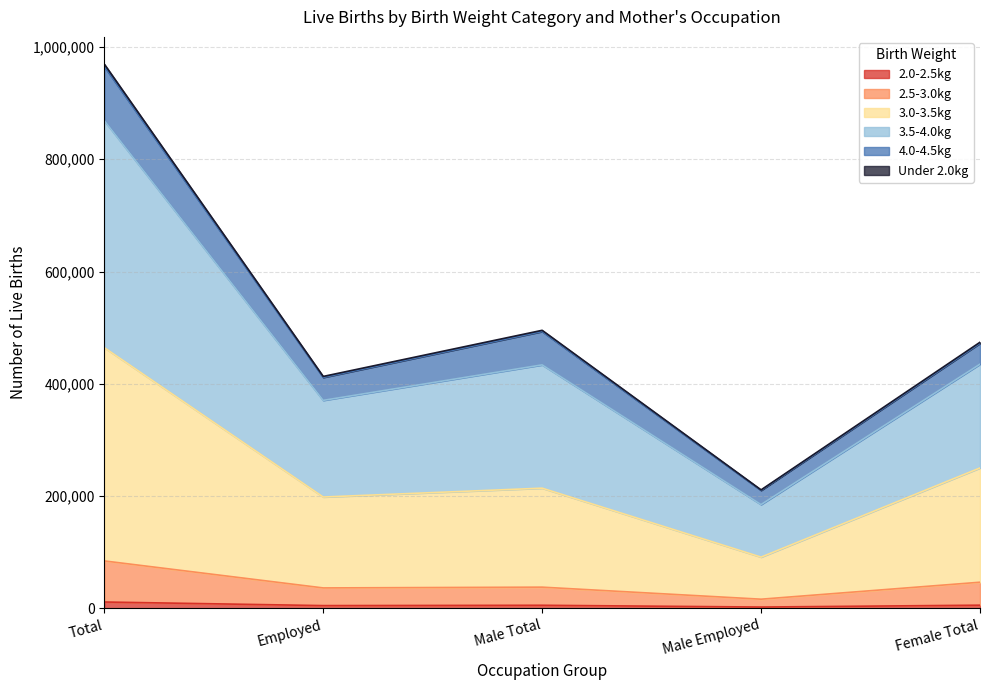

At which category is the sum across all series the highest?

Total